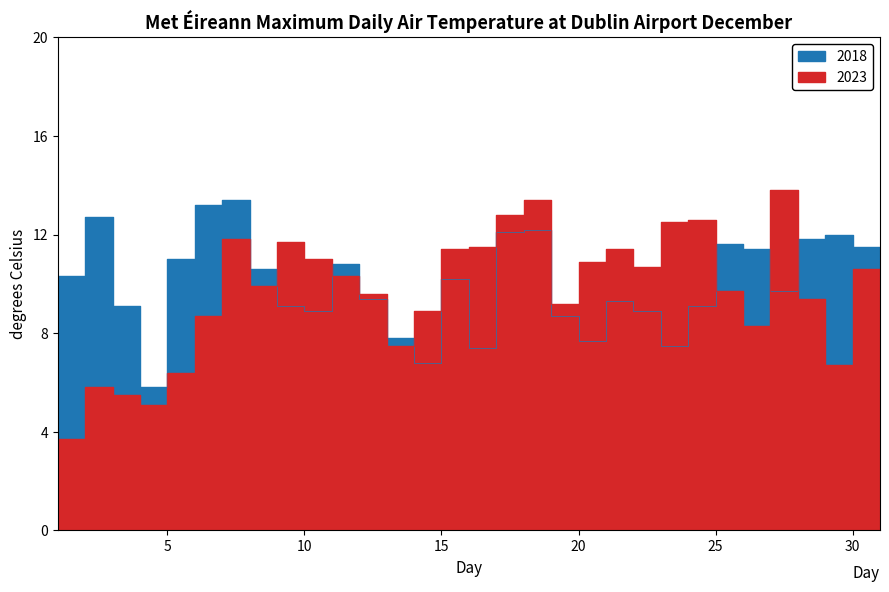

What is the value of the 2018 point at the 26th from the left?

11.4